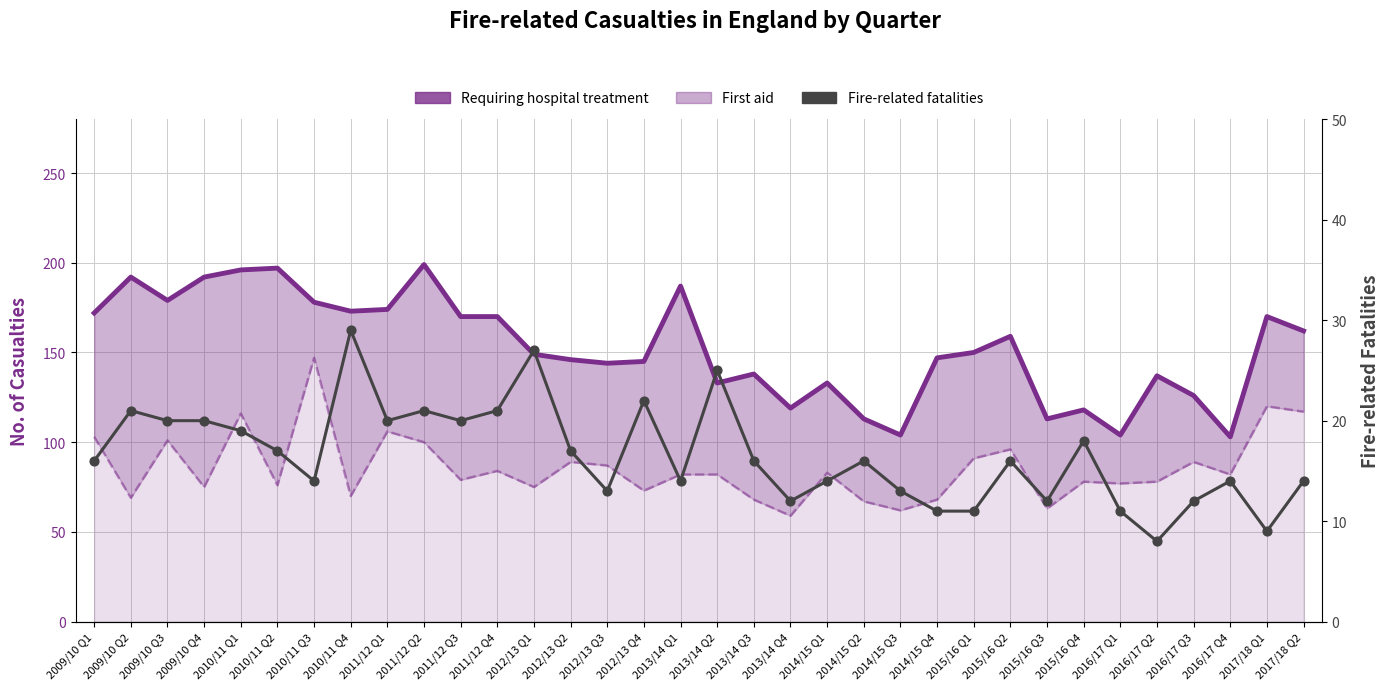

At which category is the sum across all series the highest?

2010/11 Q3